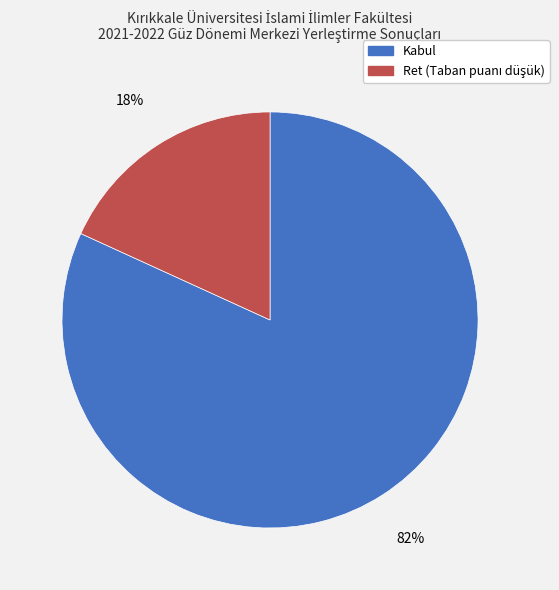

Is there a majority slice in this chart?

Yes